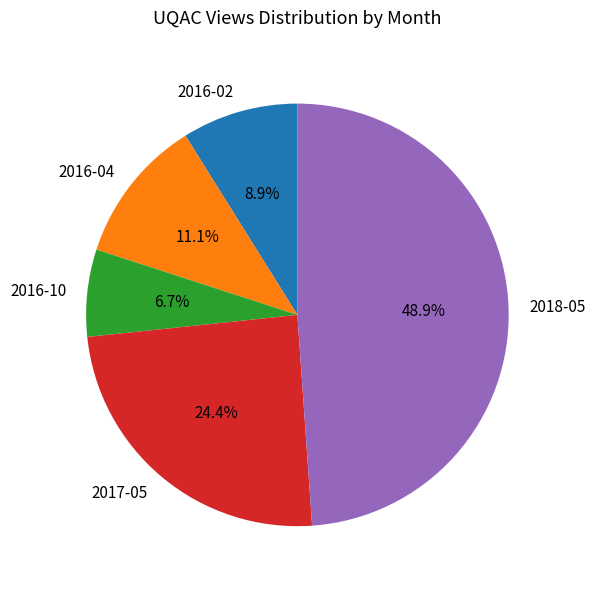

What percentage is NOT represented by 2016-10?

93.3%